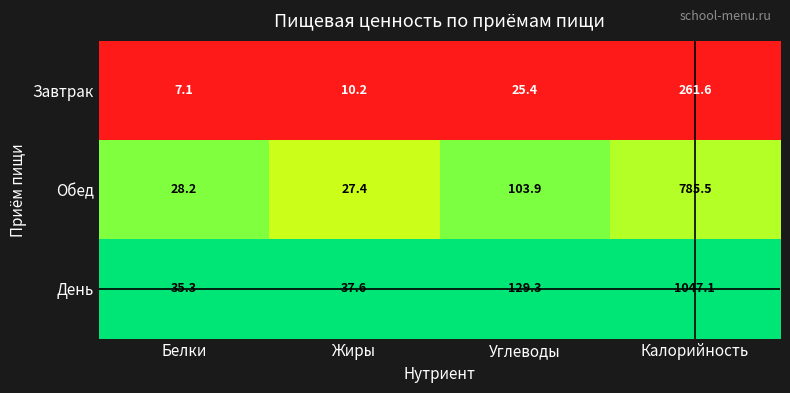

What is the total value across all series at Калорийность?

2094.2